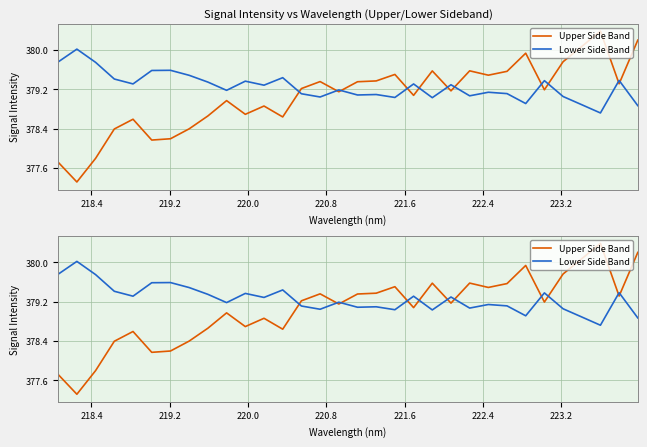

Count the number of data series in this chart.

2